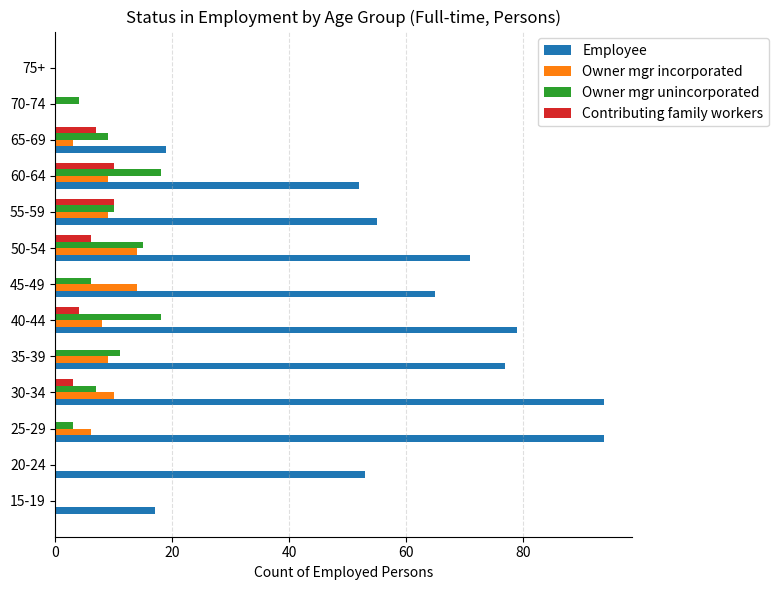

The Owner mgr unincorporated series shows 13 at 55-59. True or false?

False